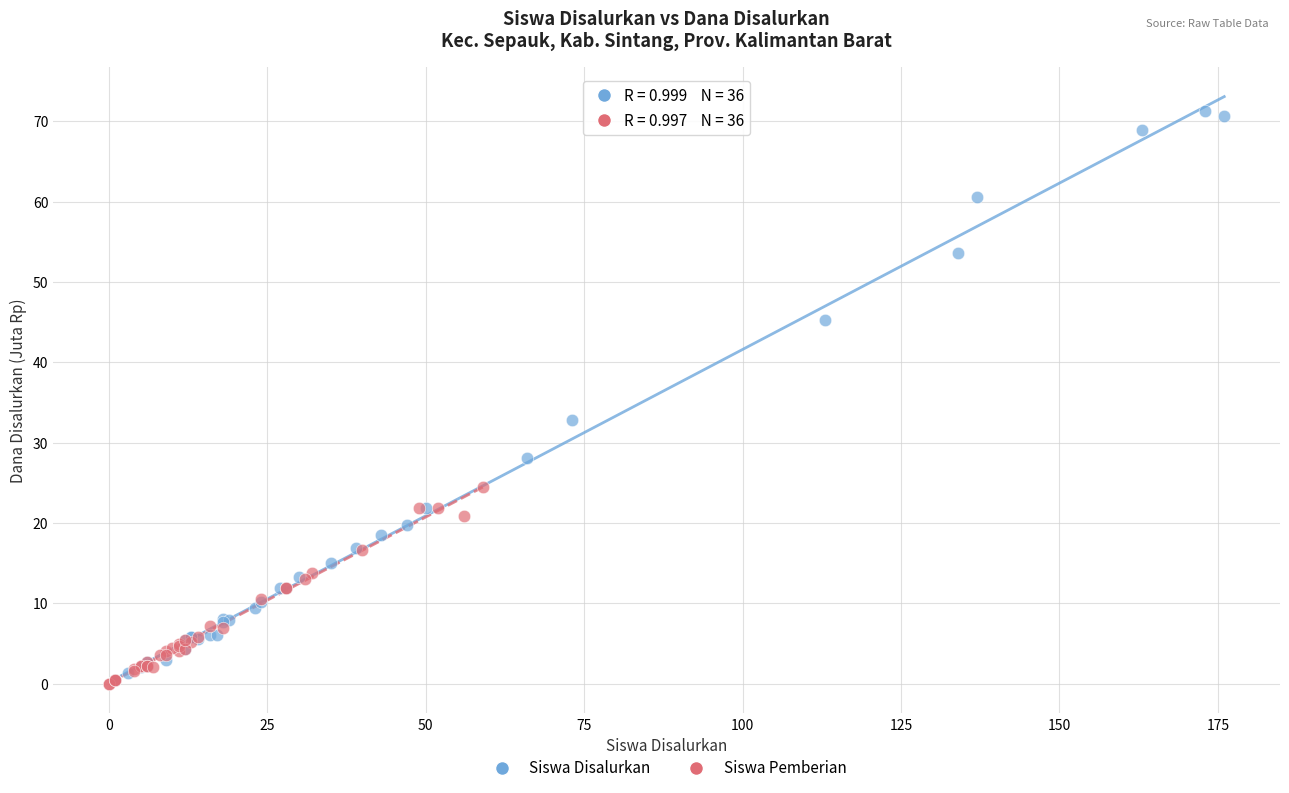

Which series has the widest spread of Y values?

Siswa Disalurkan